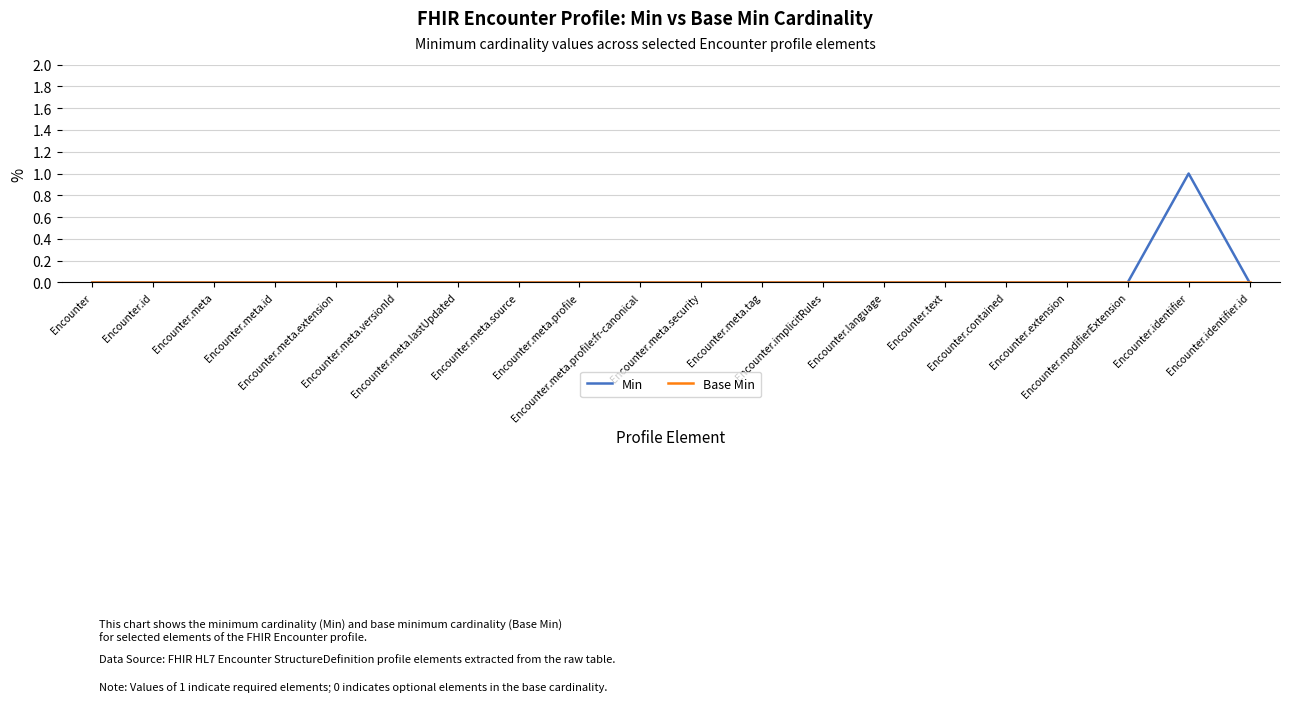

Which series has the largest total across all categories?

Min